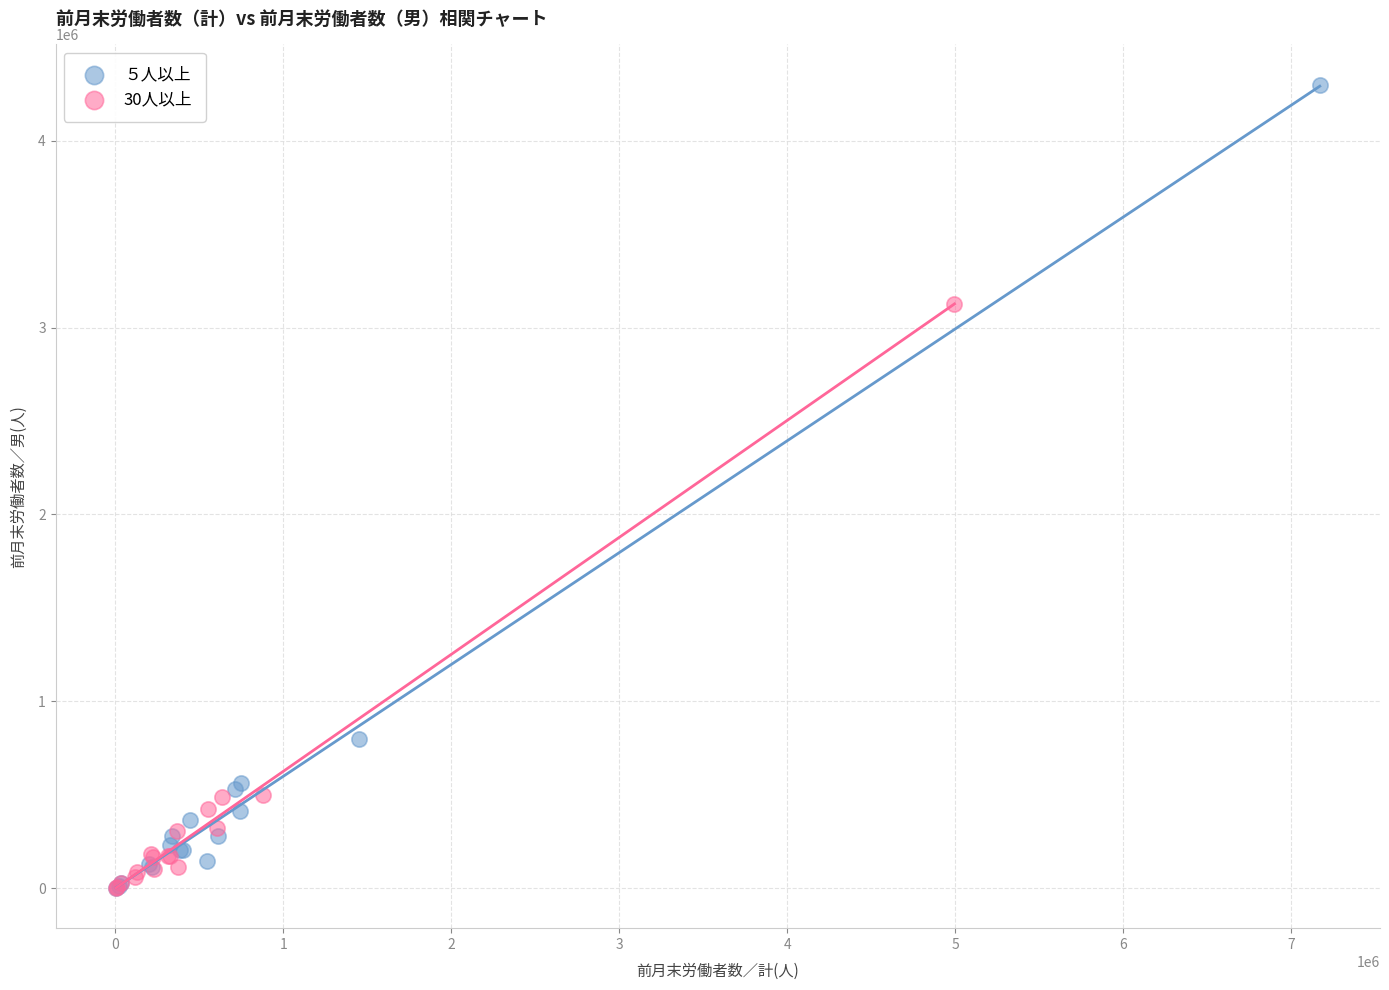

Which series has the widest spread of Y values?

５人以上